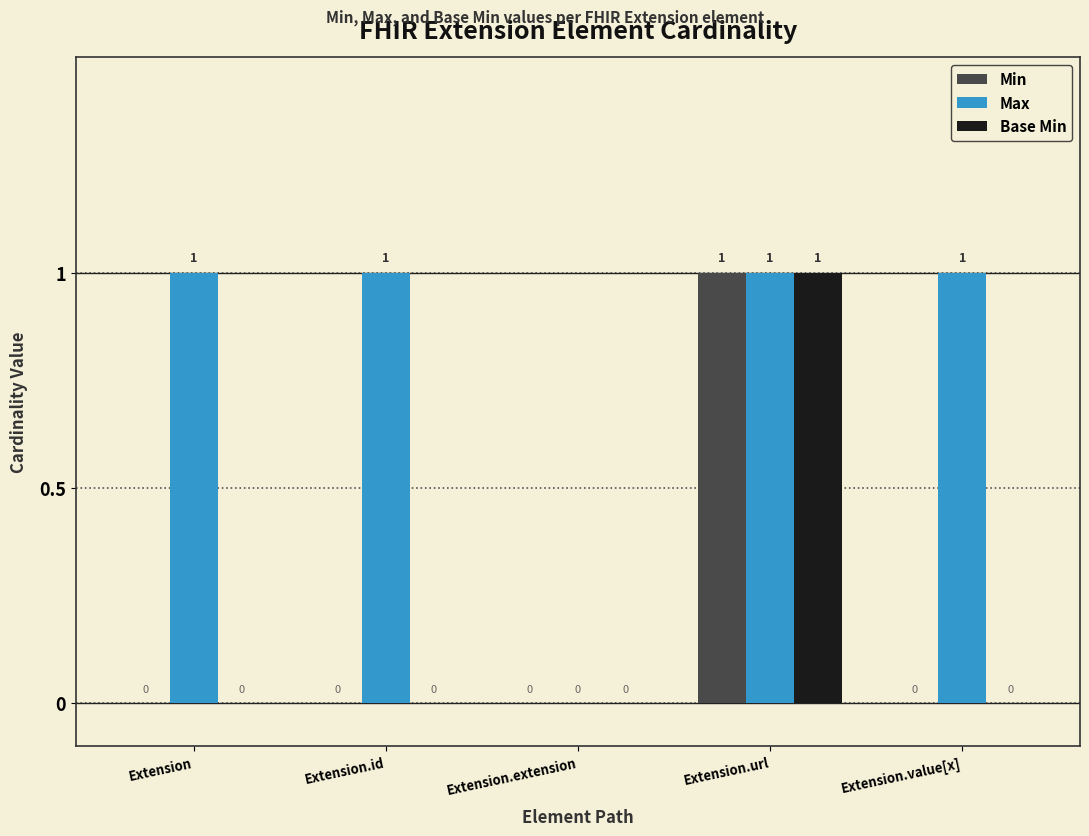

Count the number of data series in this chart.

3